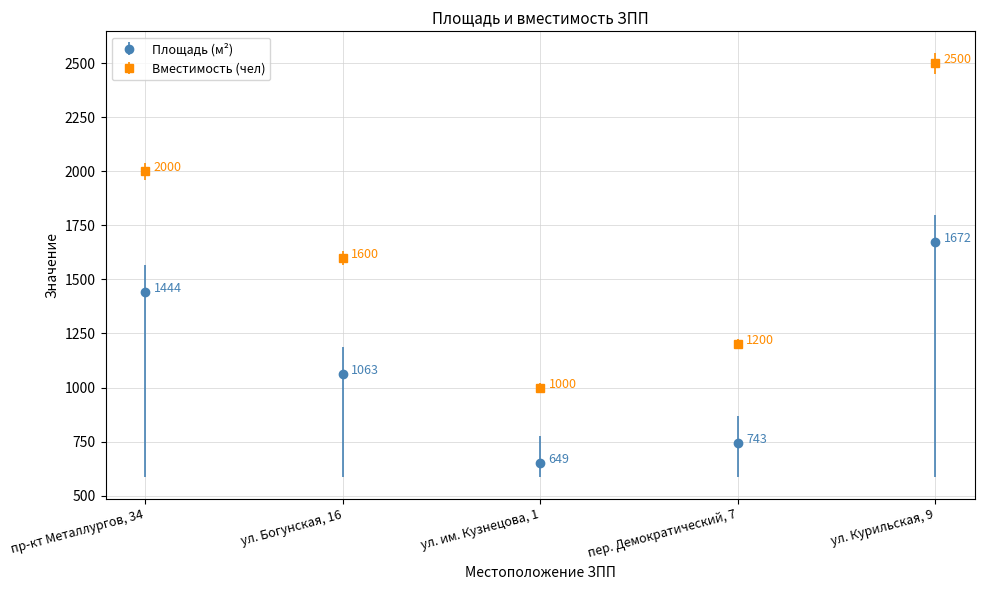

True or false: Площадь (м²) and Вместимость (чел) intersect in this chart.

False